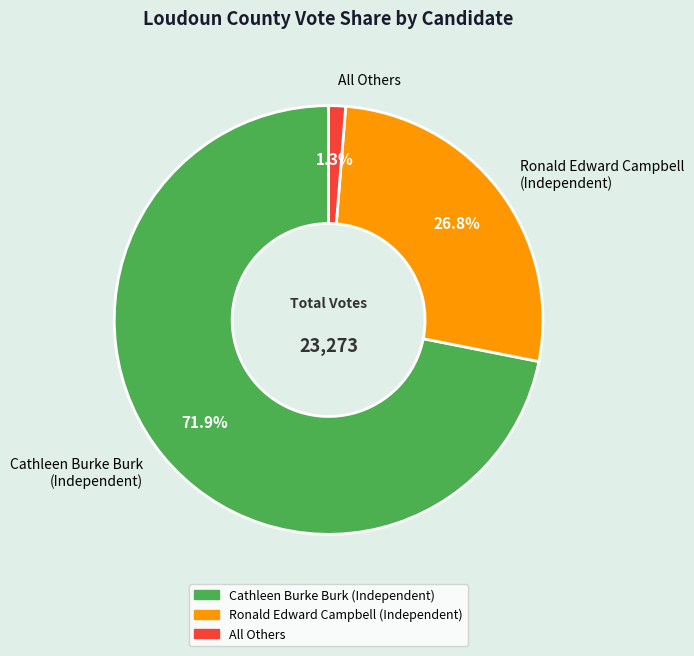

Is there any slice that represents more than half of the pie?

Yes